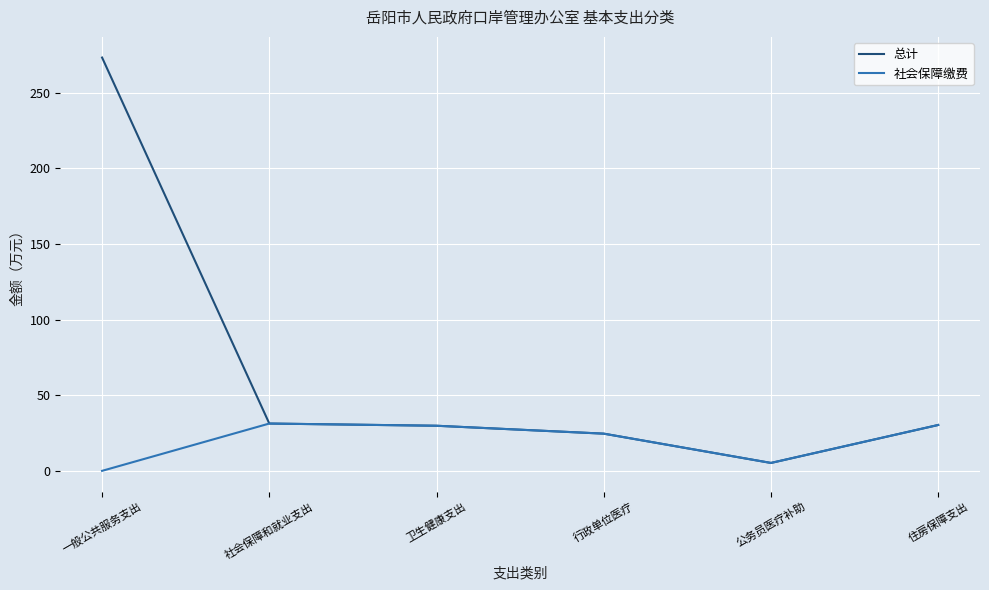

Is the value of 社会保障缴费 at 一般公共服务支出 greater than the value of 总计 at 一般公共服务支出?

No